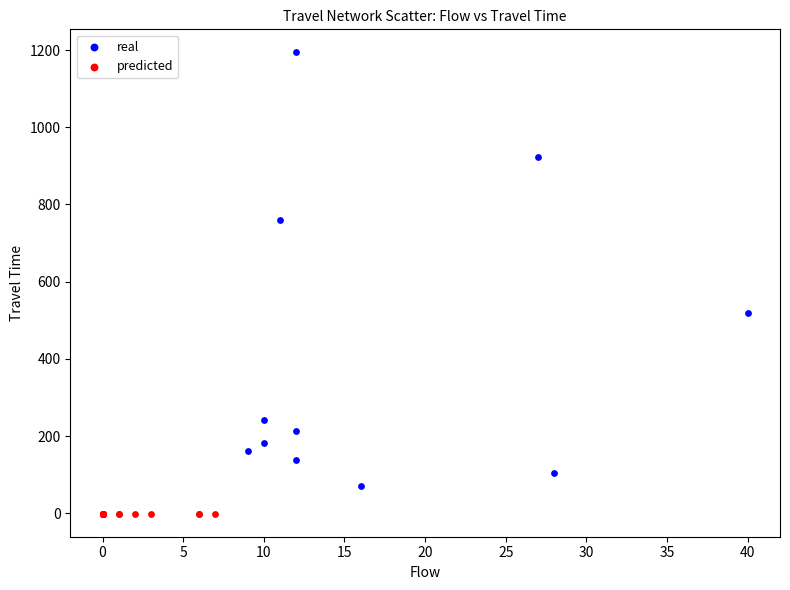

What are all the series names shown in the legend?

real, predicted